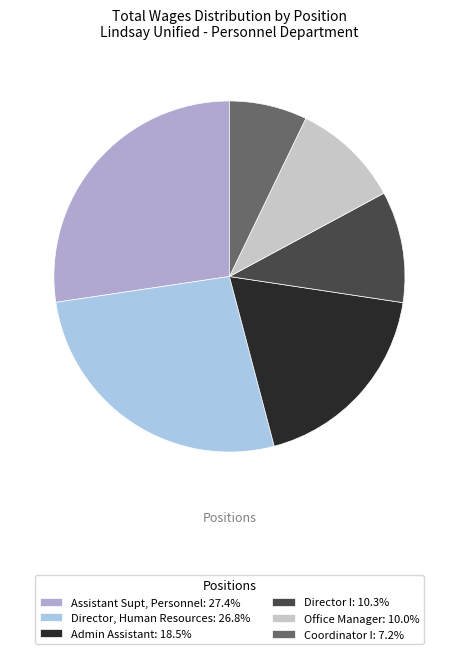

Which slice is the smallest?

Coordinator I